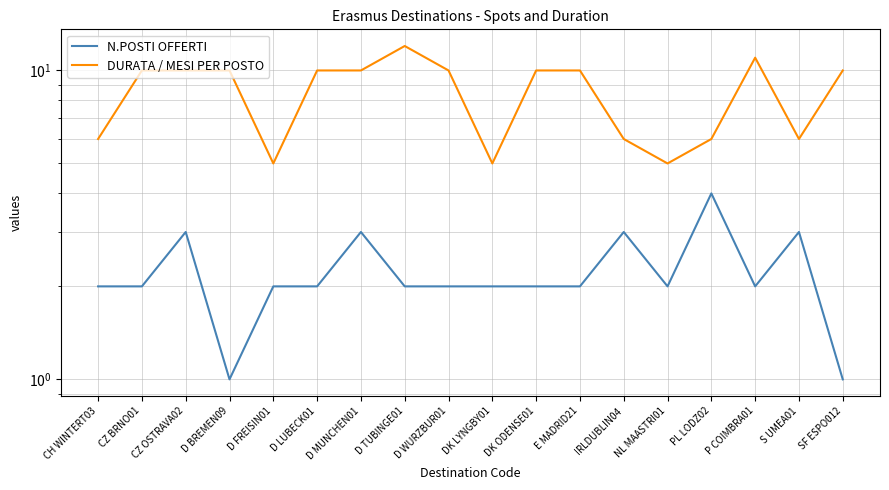

True or false: DURATA / MESI PER POSTO and N.POSTI OFFERTI intersect in this chart.

False